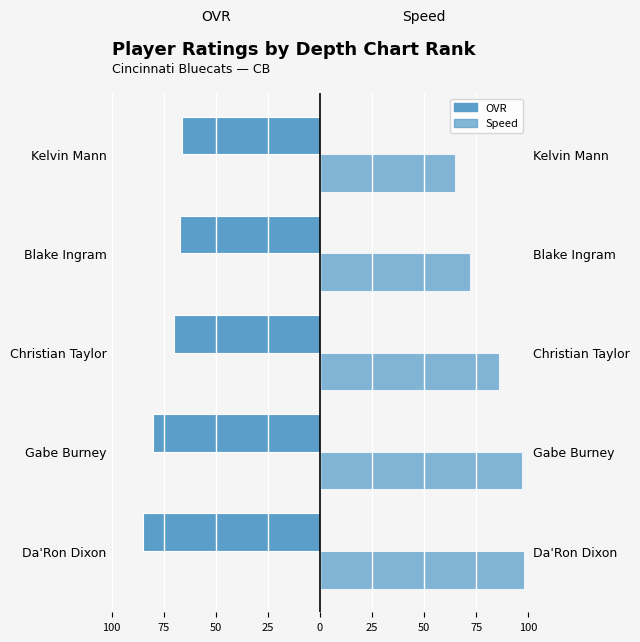

What is the value of the Speed bar at the 3rd from the left?

86